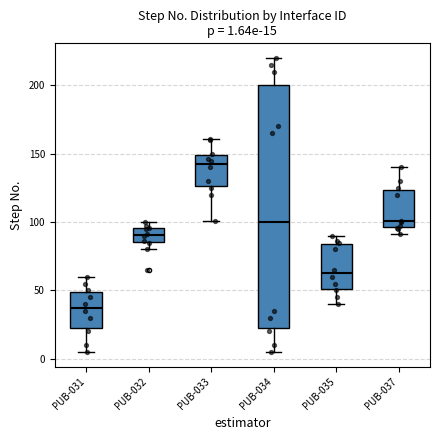

Comparing the boxes themselves (not the whiskers), which one is the tallest?

PUB-034